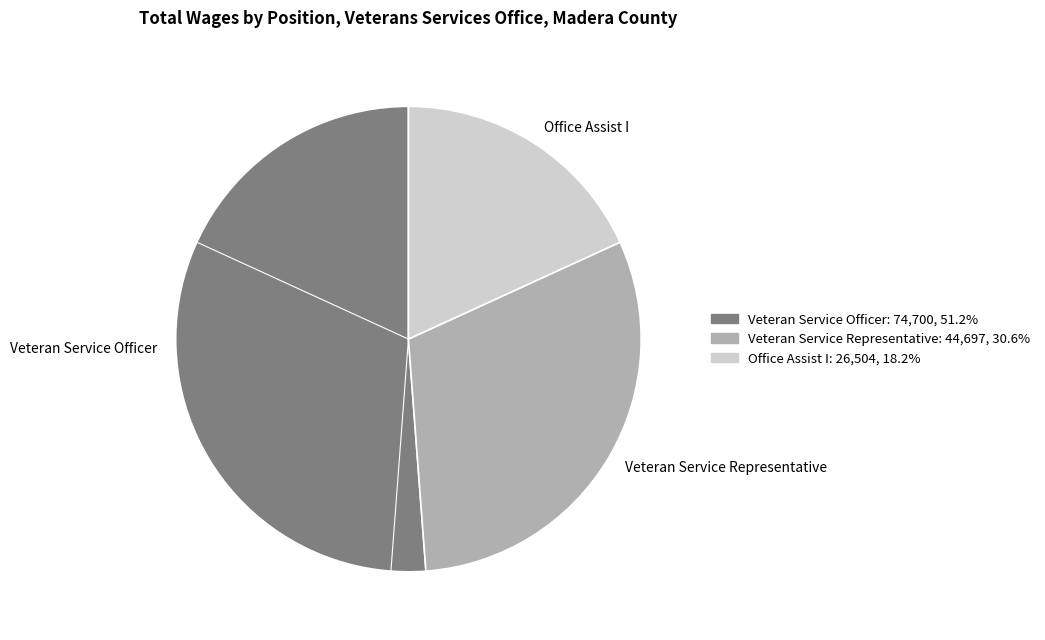

Do Office Assist I and Veteran Service Representative together represent more than half of the pie?

No